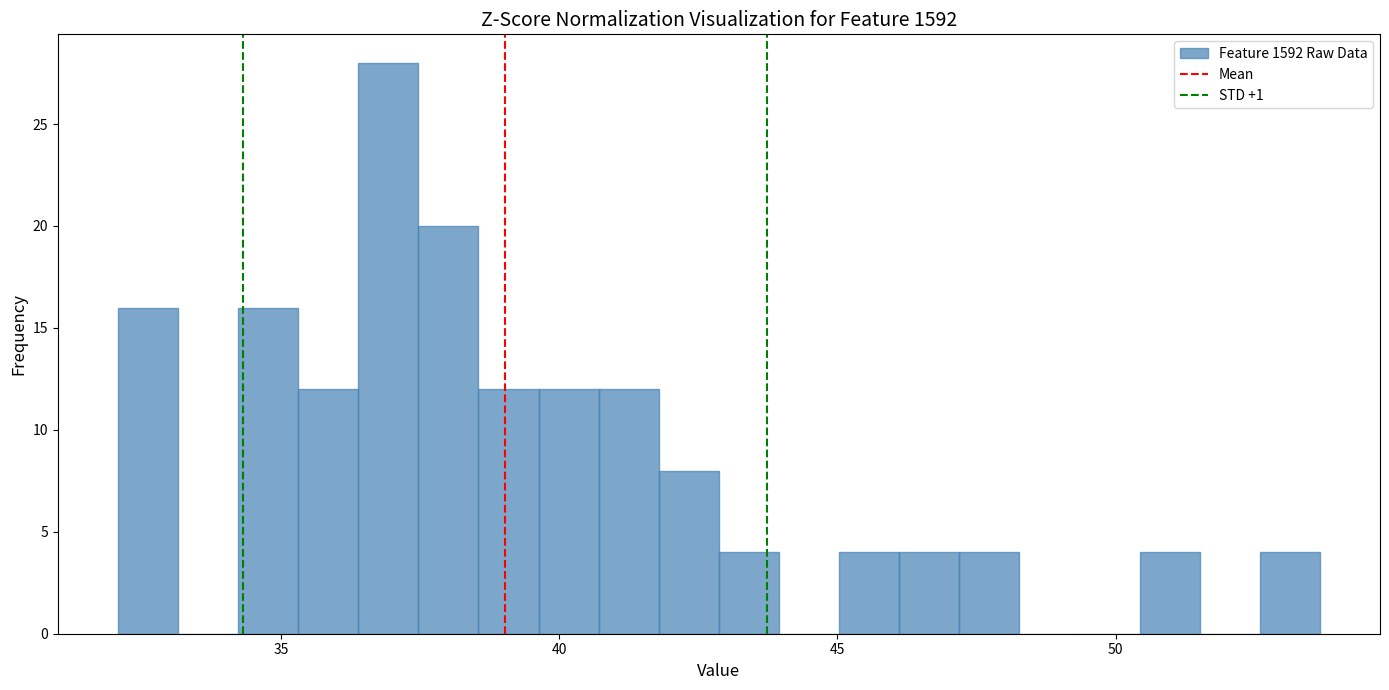

Around what value on the x-axis is the tallest bar? Give the approximate position of its centre, as read against the axis.

37.0